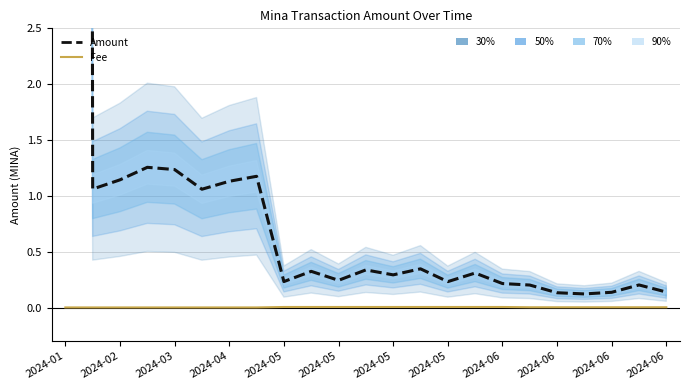

What is the total value across all series at 13?

0.4